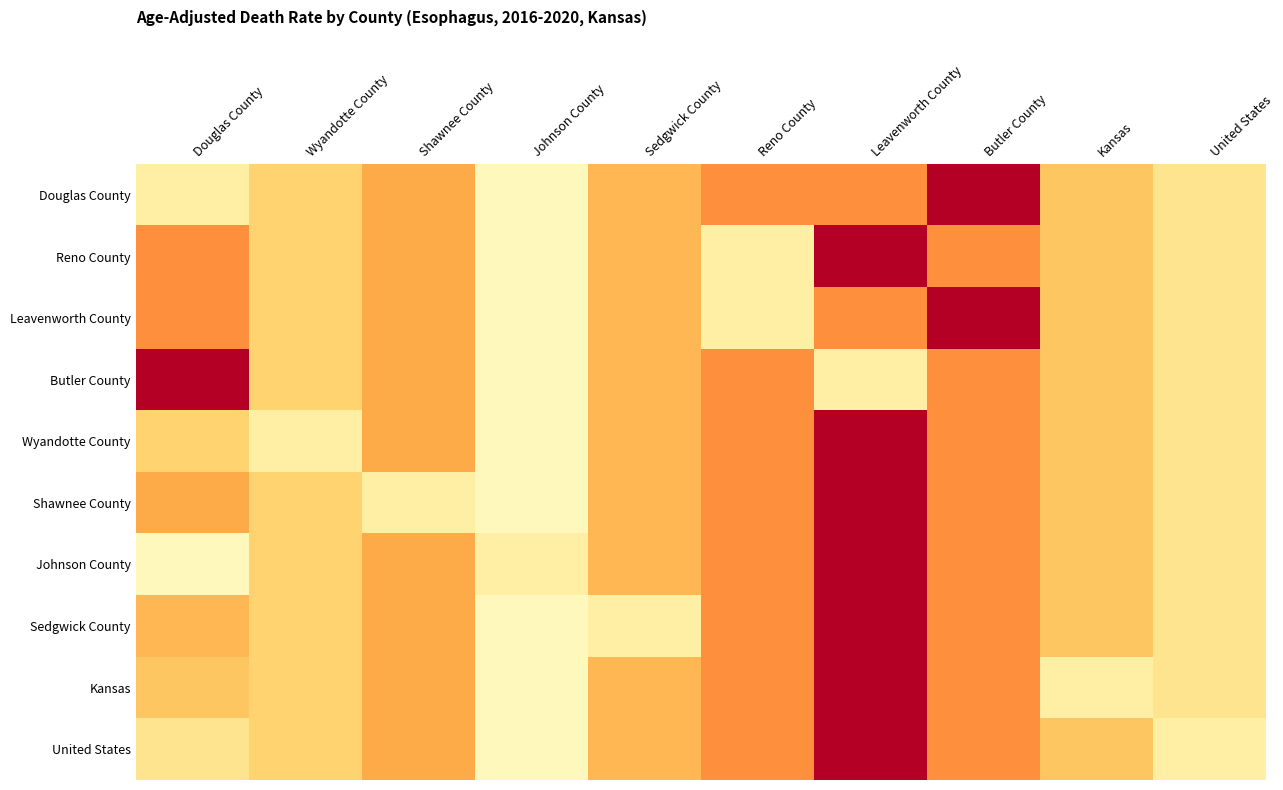

How many series are shown in this chart?

10